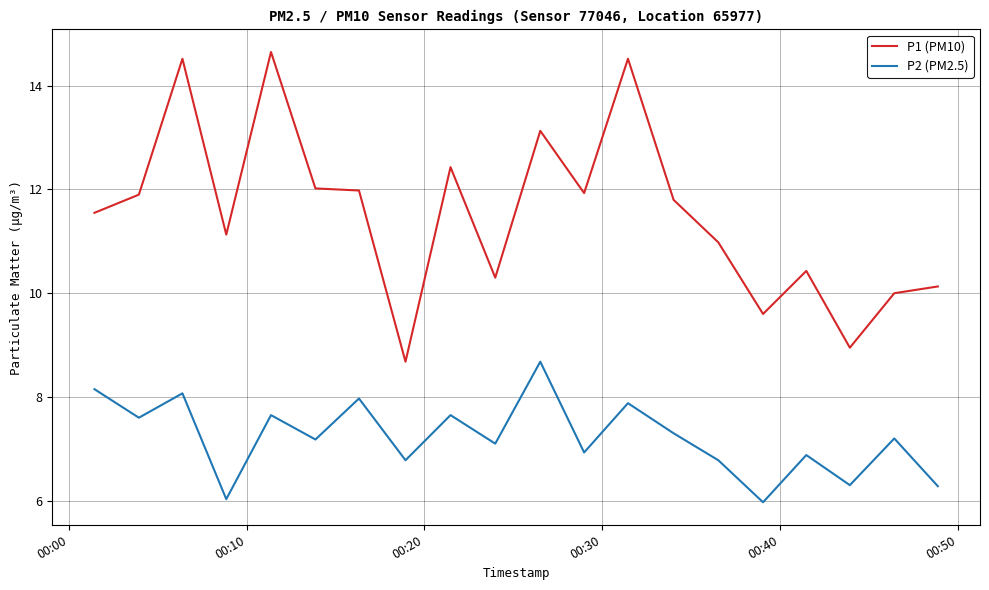

True or false: P2 (PM2.5) and P1 (PM10) intersect in this chart.

False